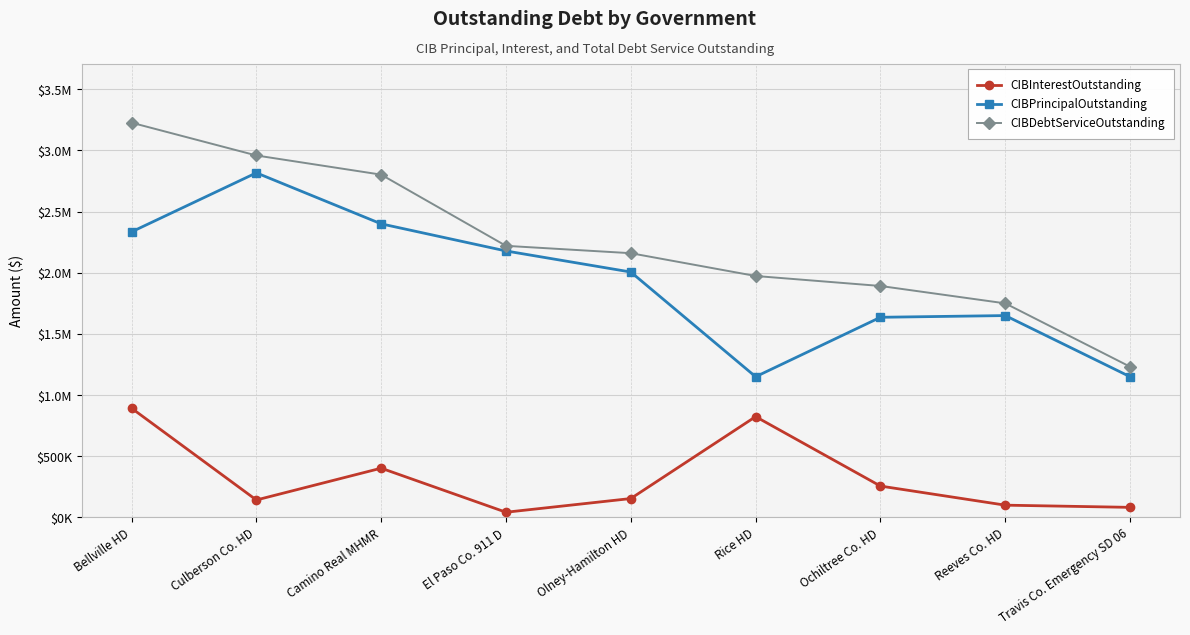

What is the maximum value for CIBPrincipalOutstanding?

2817000.0